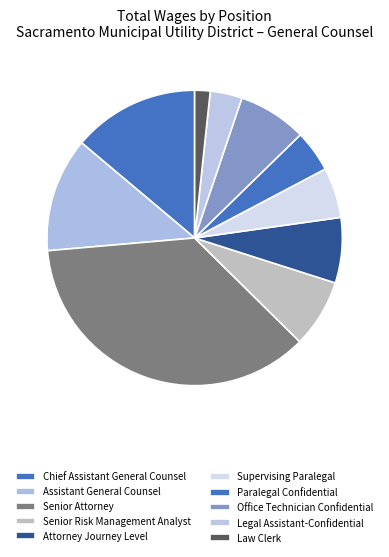

Rank the categories by value from lowest to highest.

Law Clerk, Legal Assistant-Confidential, Paralegal Confidential, Supervising Paralegal, Attorney Journey Level, Senior Risk Management Analyst, Office Technician Confidential, Assistant General Counsel, Chief Assistant General Counsel, Senior Attorney